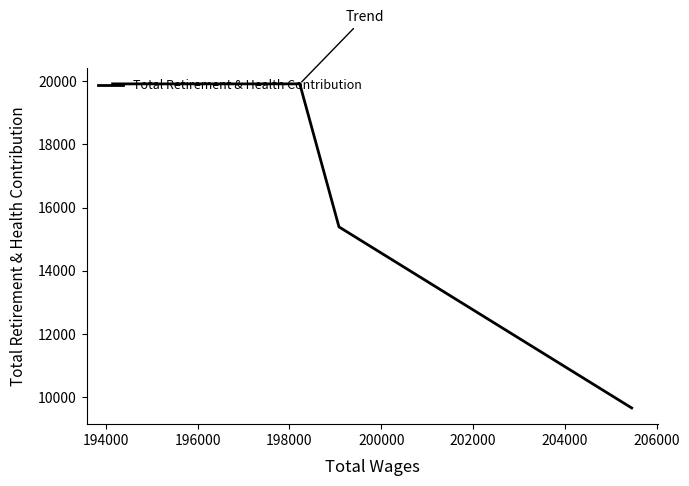

What is the difference between the second highest and minimum values?

10268